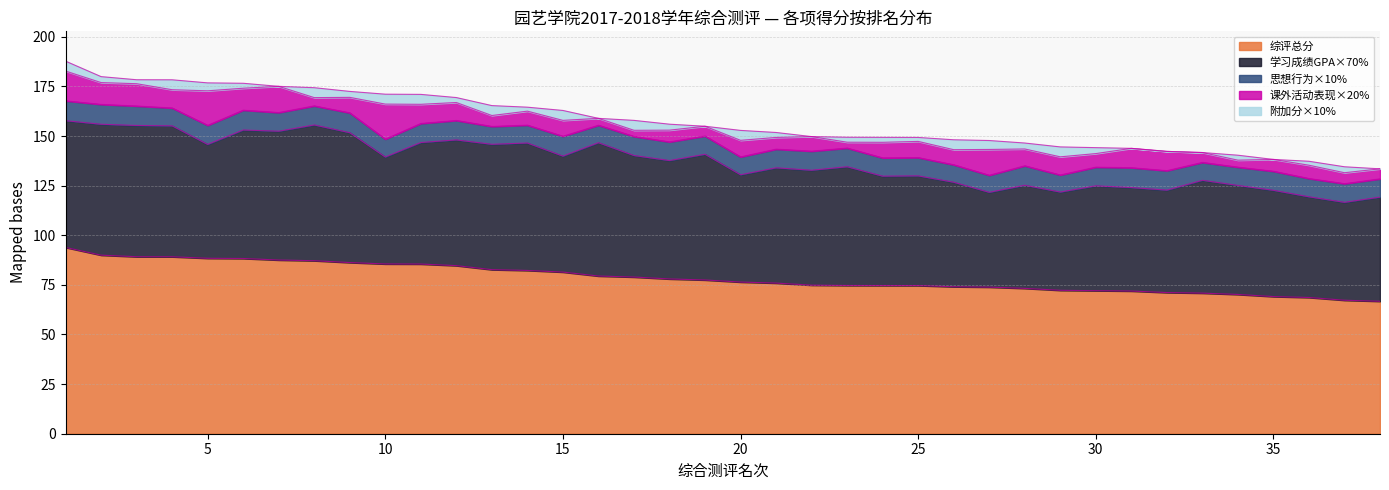

The value of 思想行为×10% at 1 is 10.0. True or false?

True